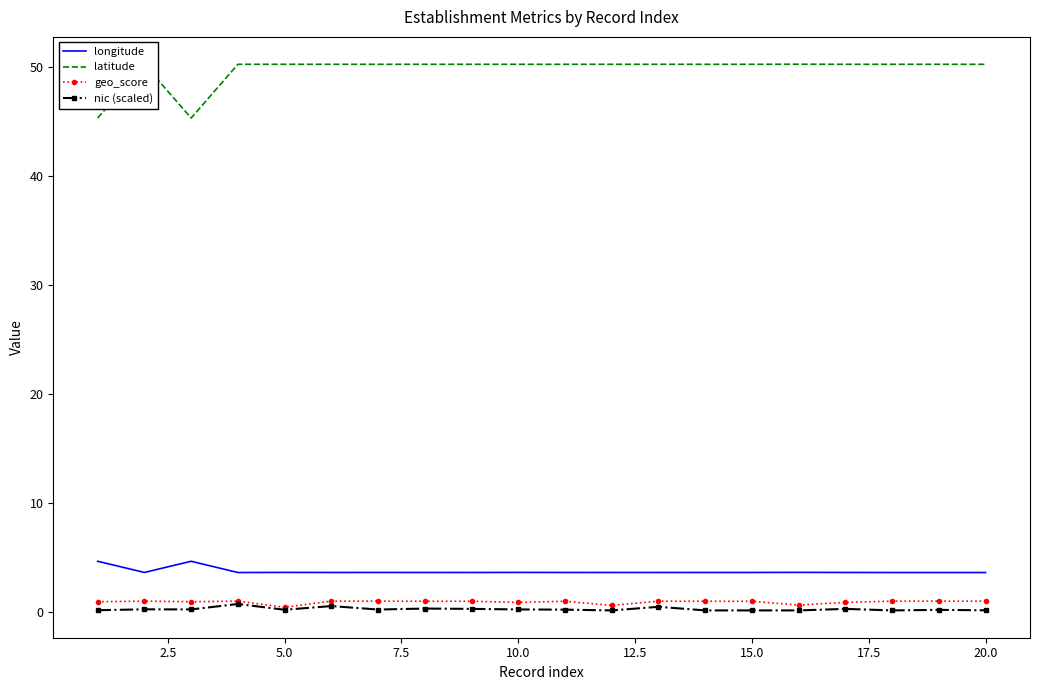

What is the lowest value of the longitude series?

3.6